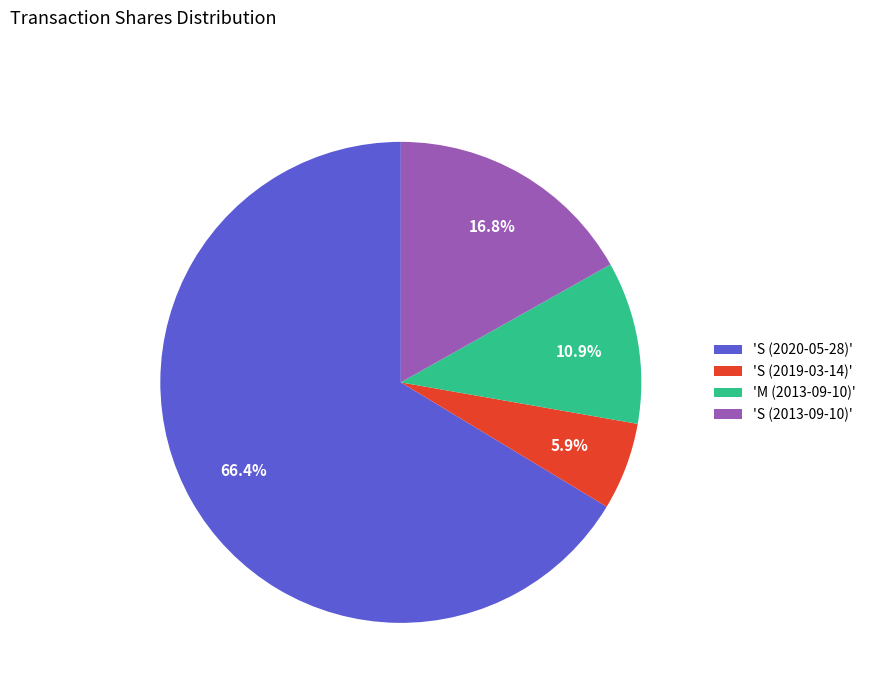

Does any single category account for the majority?

Yes